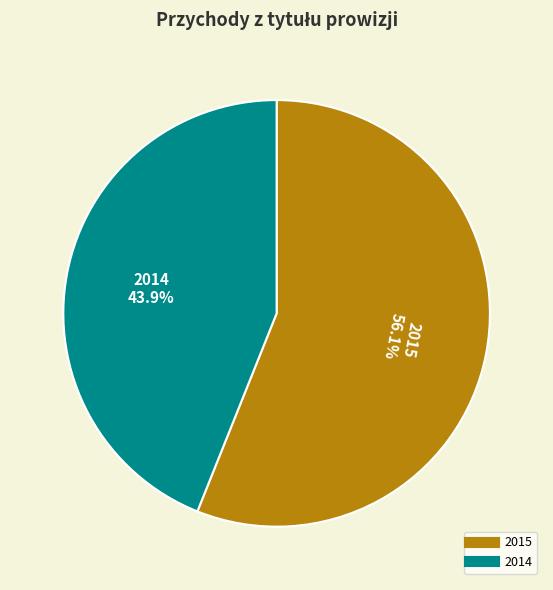

Which slice is the smallest?

2014